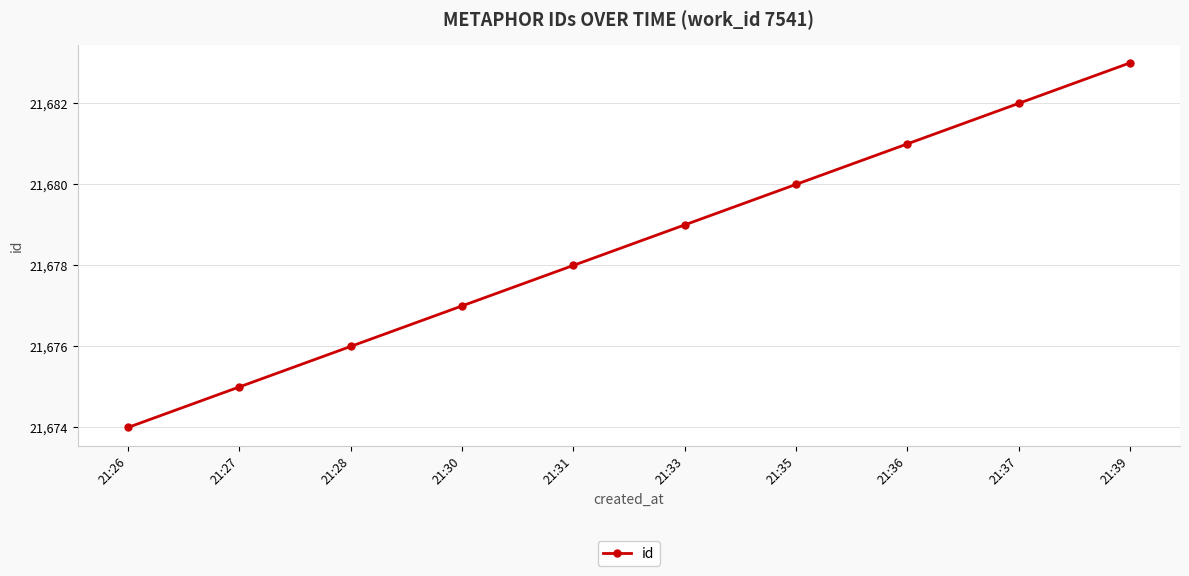

What is the sum of the values at 21:31 and 21:30?

43355